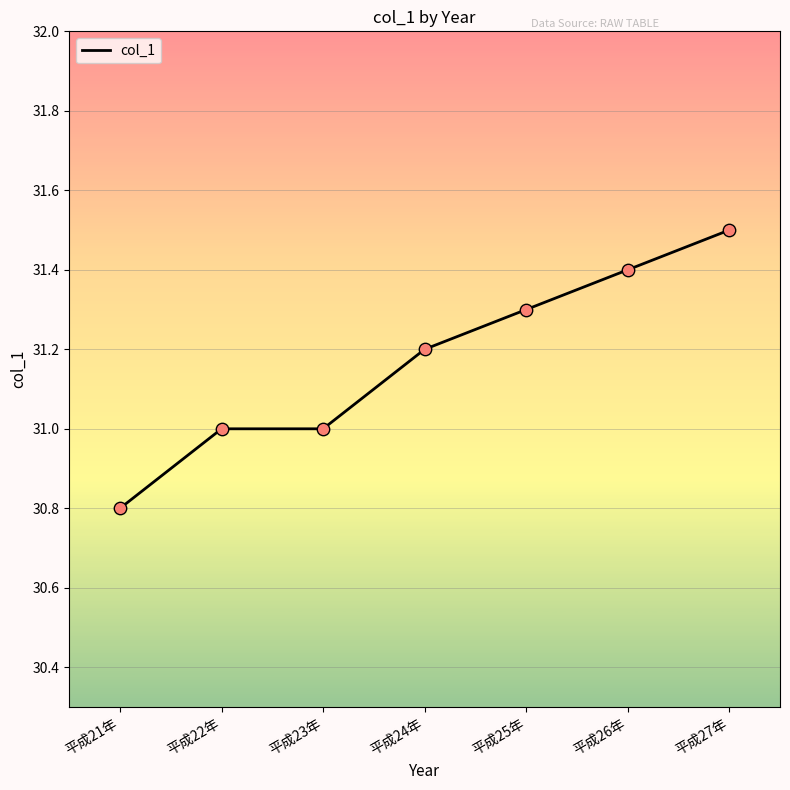

What is the ratio of the value at 平成27年 to the value at 平成24年?

1.0